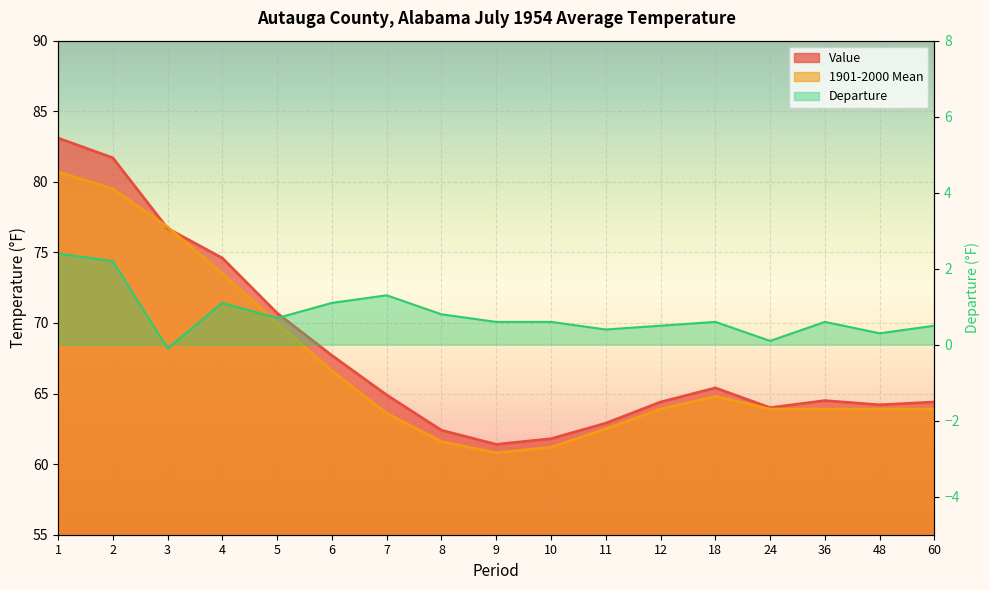

True or false: Departure and Value intersect in this chart.

False